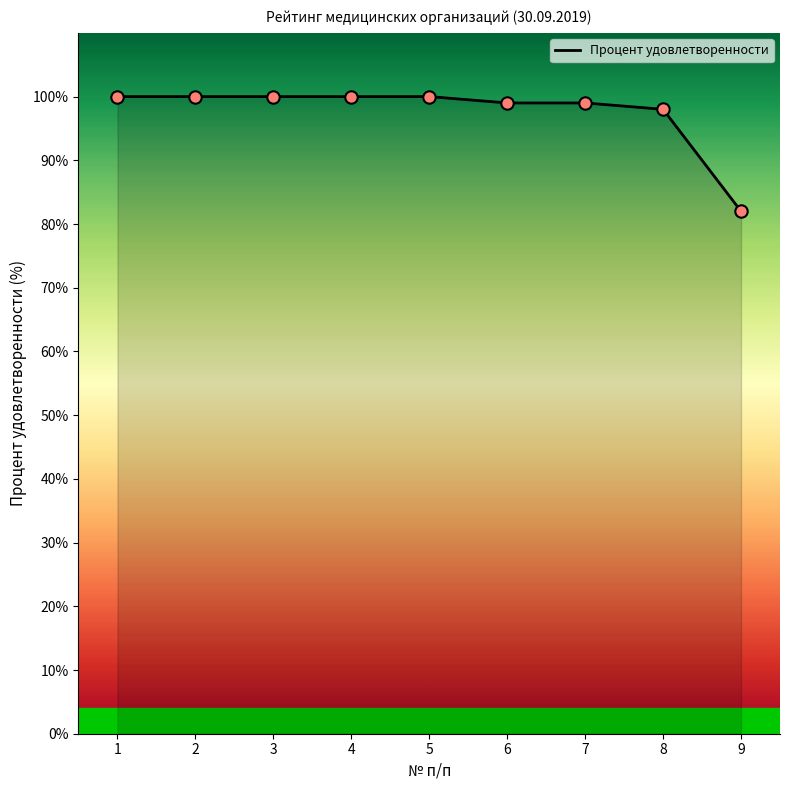

What is the ratio of the value at 3 to the value at 6?

1.0